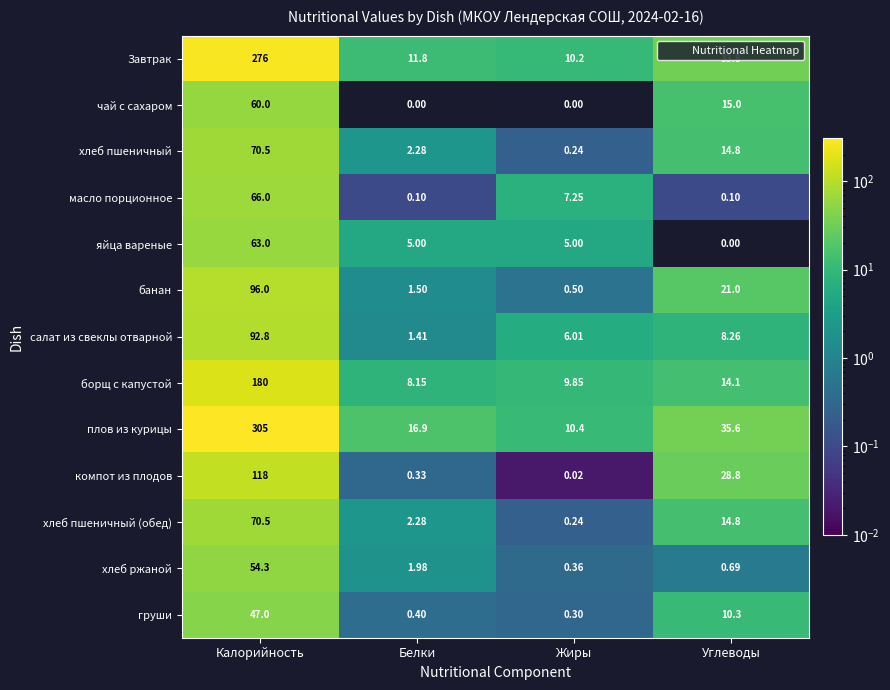

At which category does the chart reach its peak across all series?

Калорийность